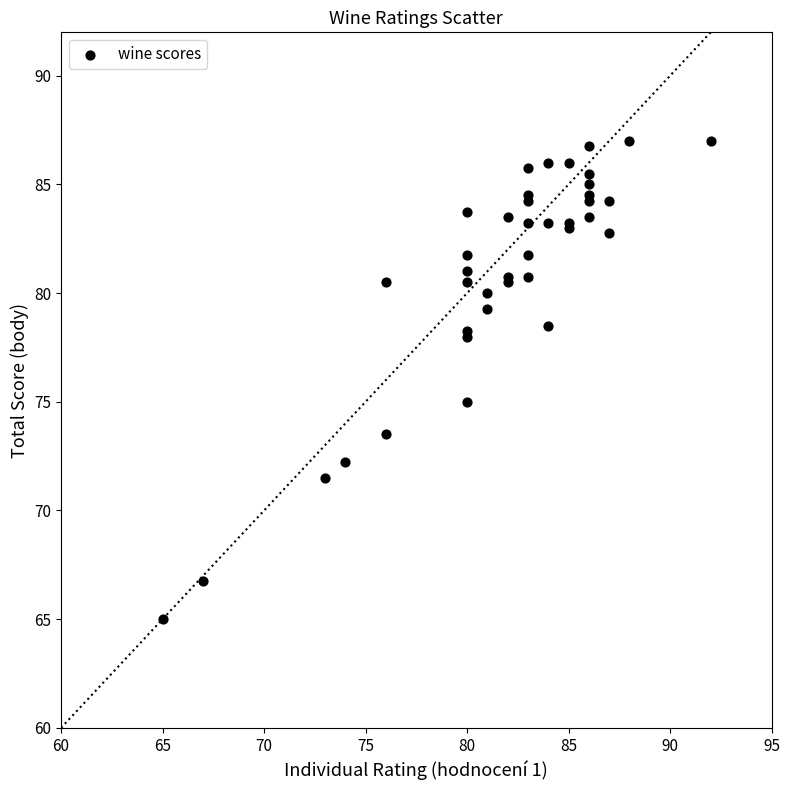

What Y value in the scatter plot is closest to 76?

75.0